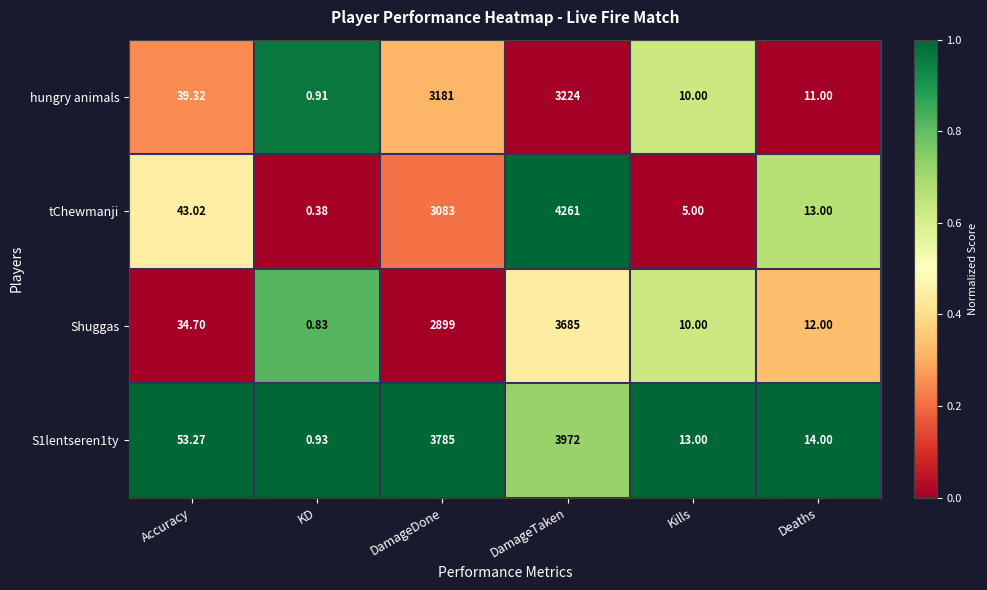

Count the number of categories in the chart.

6